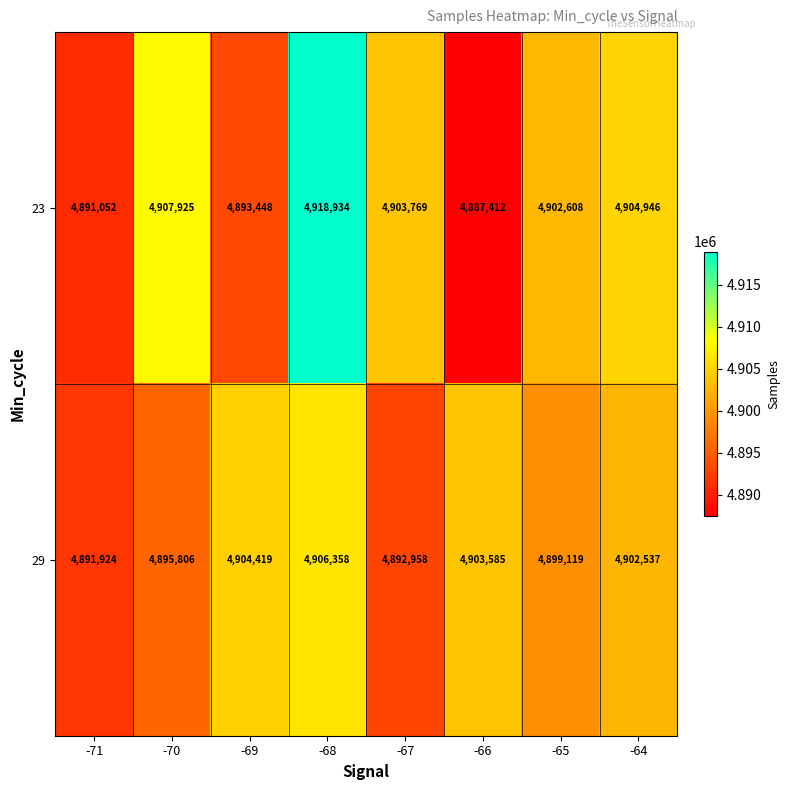

What is the maximum value shown in the chart?

4918934